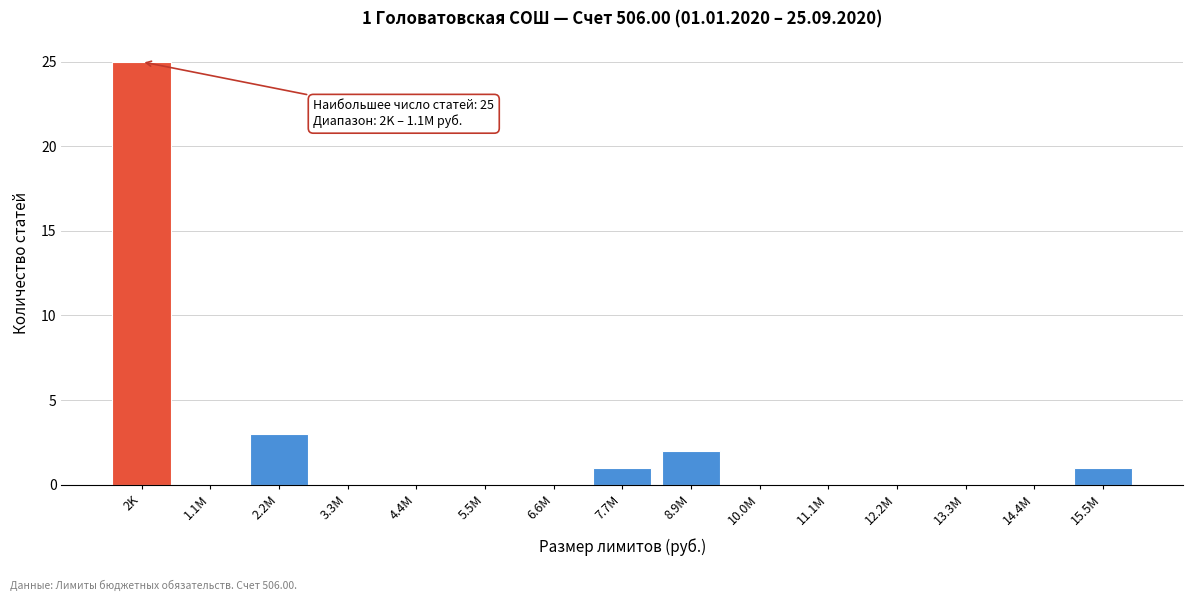

Reading left to right, what are all the values shown in this chart?

2K=25	1.1M=0	2.2M=3	3.3M=0	4.4M=0	5.5M=0	6.6M=0	7.7M=1	8.9M=2	10.0M=0	11.1M=0	12.2M=0	13.3M=0	14.4M=0	15.5M=1